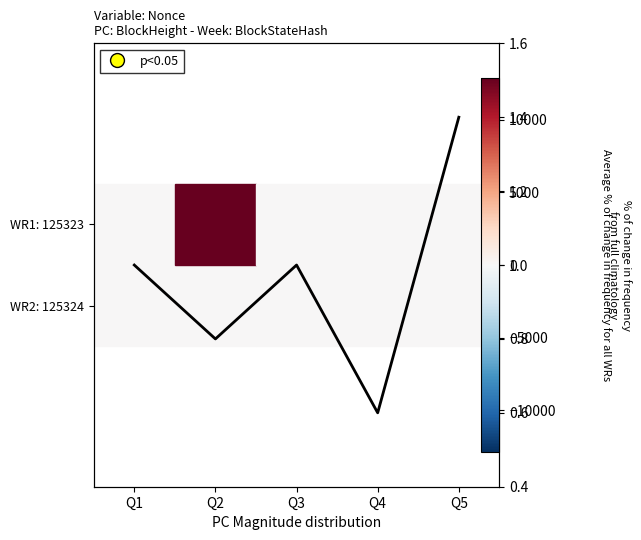

What is the minimum value shown in the chart?

0.6